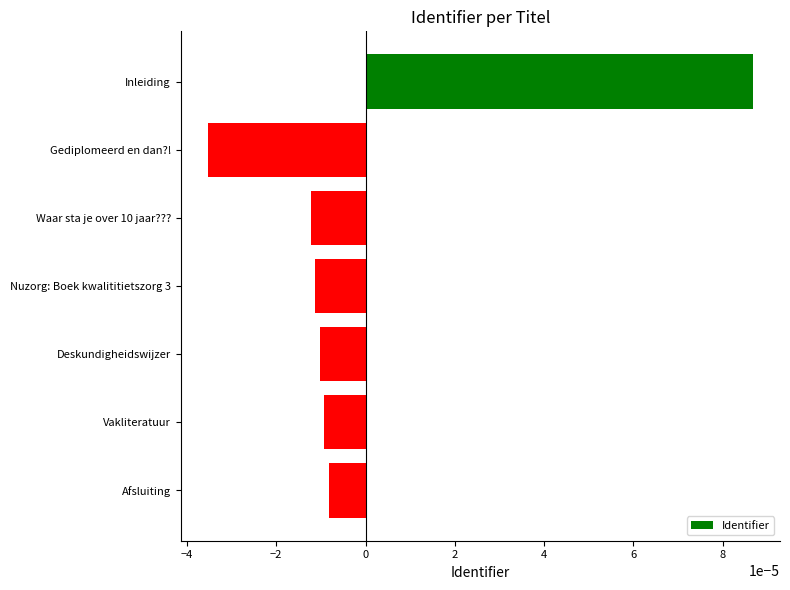

At which category does the chart reach its peak across all series?

Inleiding